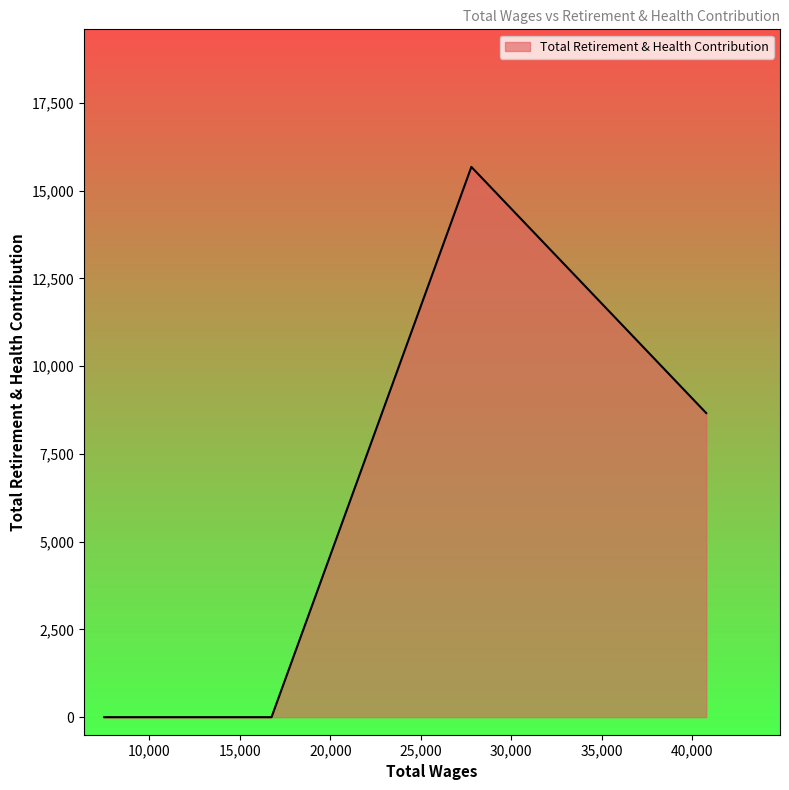

True or false: the data has more than 2 interior local peaks.

False